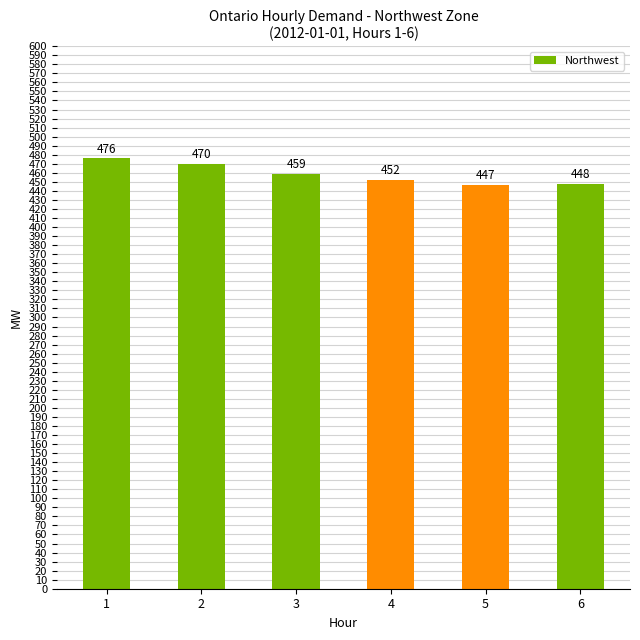

What is the approximate value at 4, to the nearest 5?

450